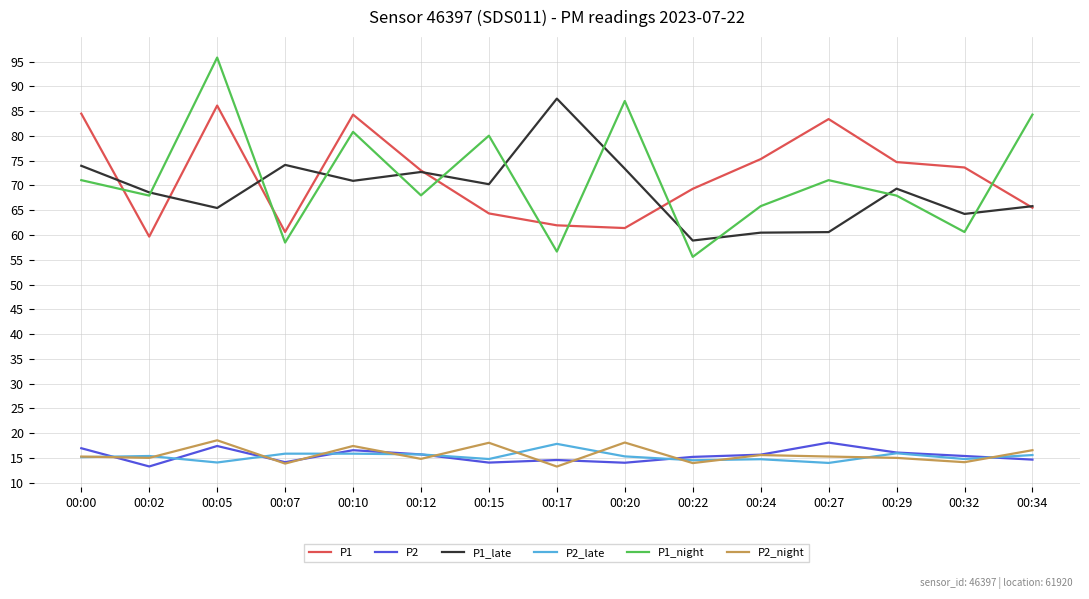

Which series has the largest range (max minus min)?

P1_night